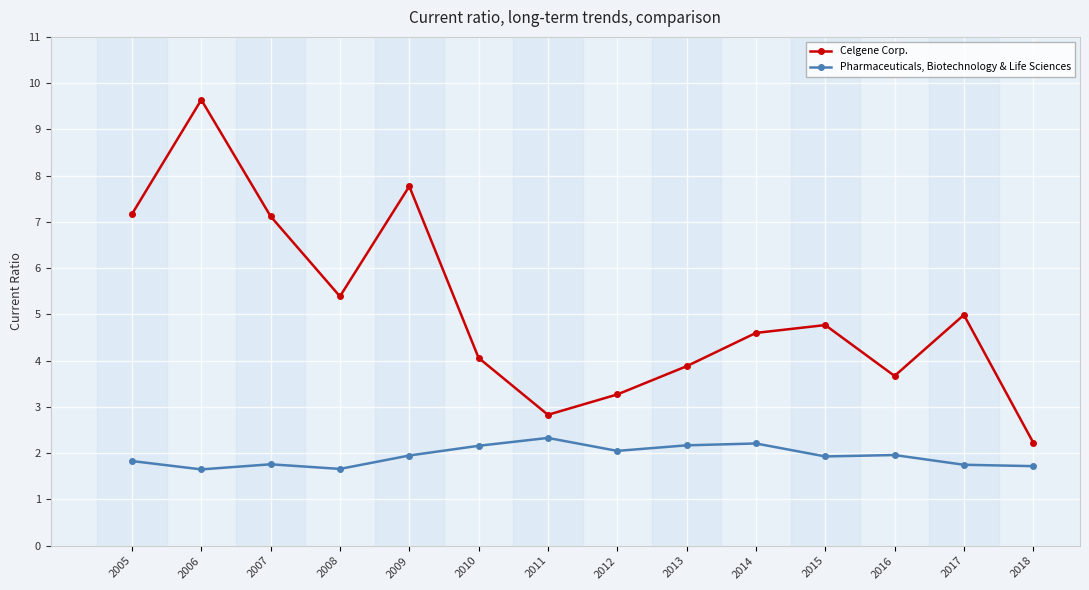

True or false: Pharmaceuticals, Biotechnology & Life Sciences and Celgene Corp. cross at least once.

False